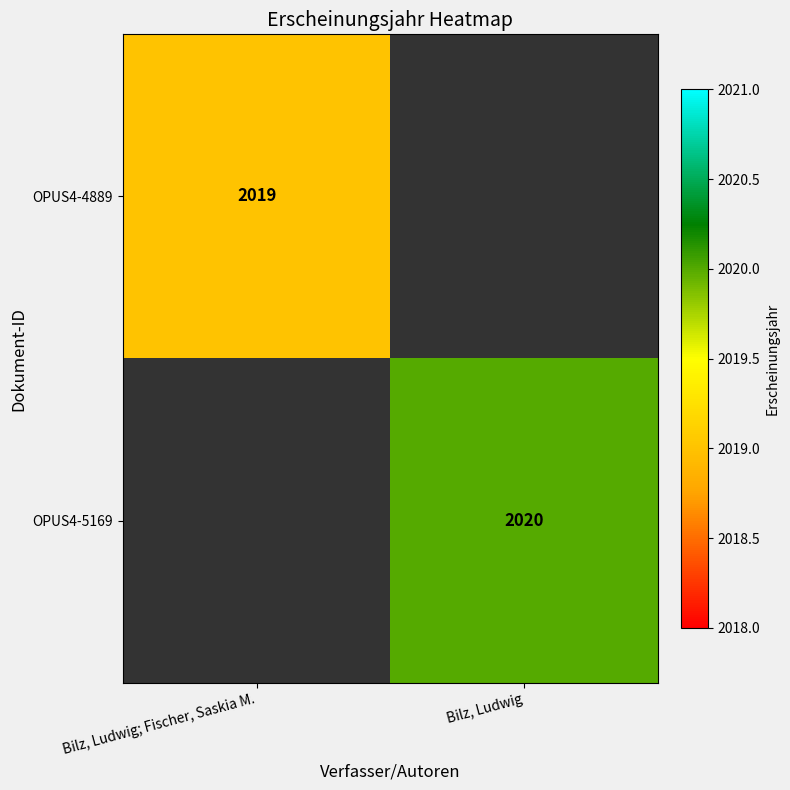

Is it true that OPUS4-5169 equals 3063 at Bilz, Ludwig?

False